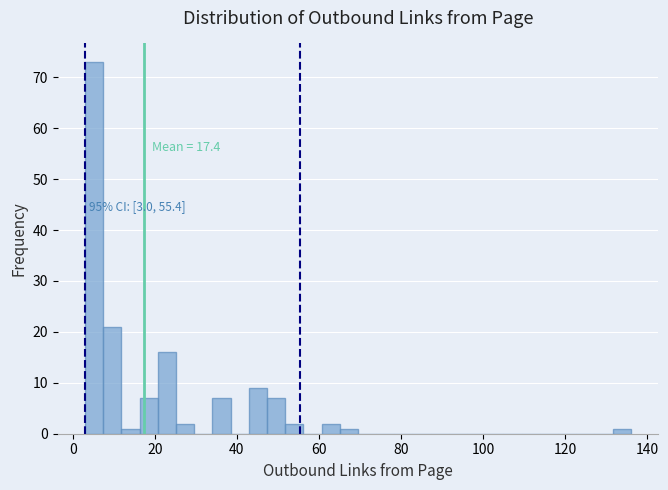

Around what value on the x-axis is the tallest bar? Give the approximate position of its centre, as read against the axis.

6